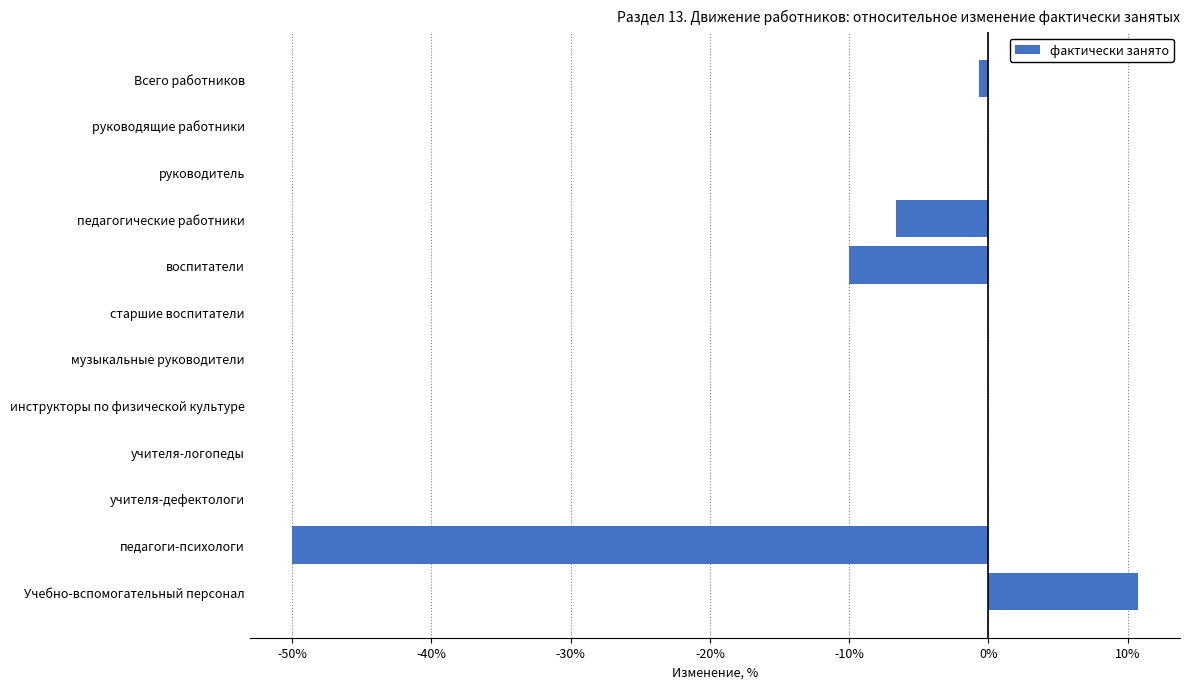

Are the bars horizontal?

Yes